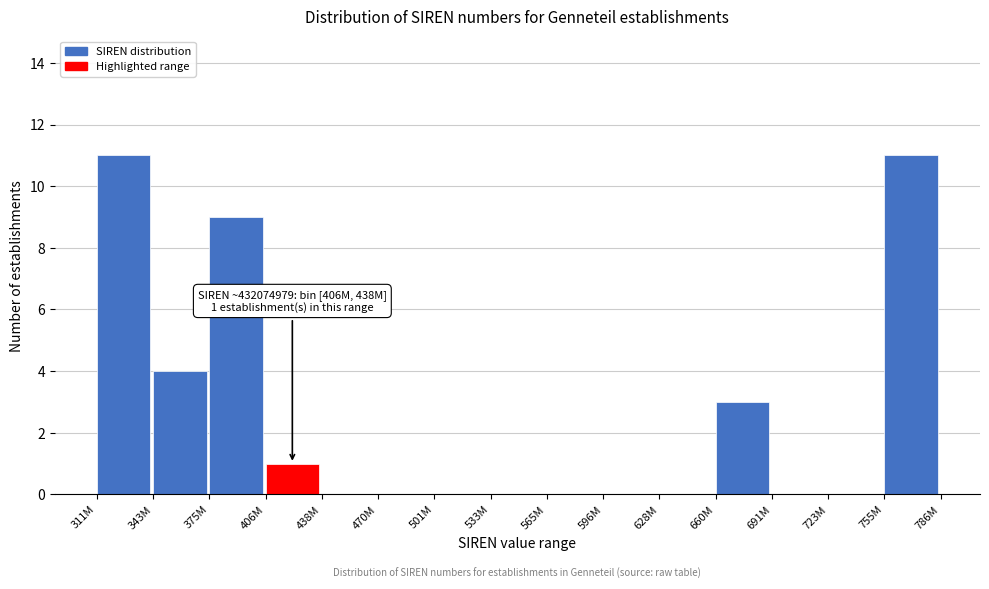

Reading right to left, what are all the values shown in this chart?

755M=11	723M=0	691M=0	660M=3	628M=0	596M=0	565M=0	533M=0	501M=0	470M=0	438M=0	406M=1	375M=9	343M=4	311M=11